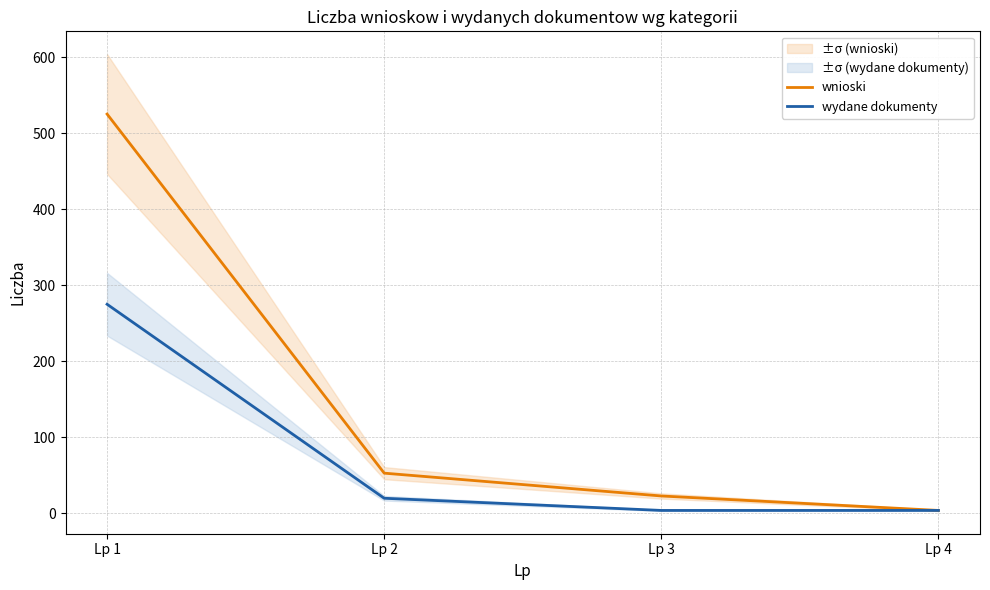

At Lp 2, list the series in order from smallest to largest.

wydane dokumenty, wnioski